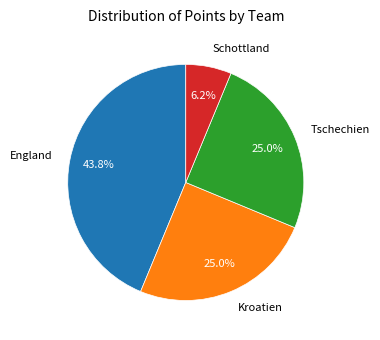

Which slice is the largest?

England